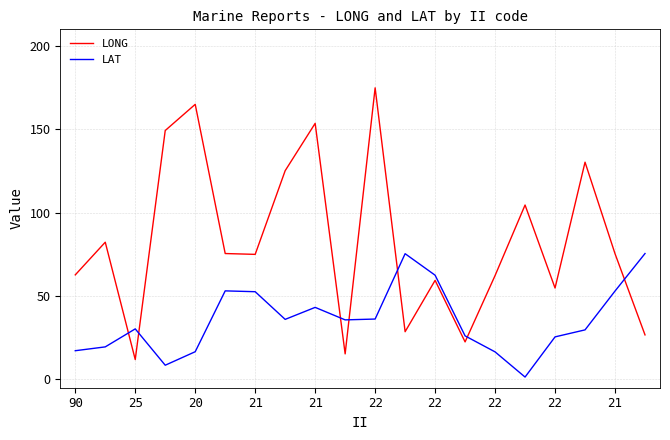

After their last crossing, which series has the higher values: LAT or LONG?

LAT